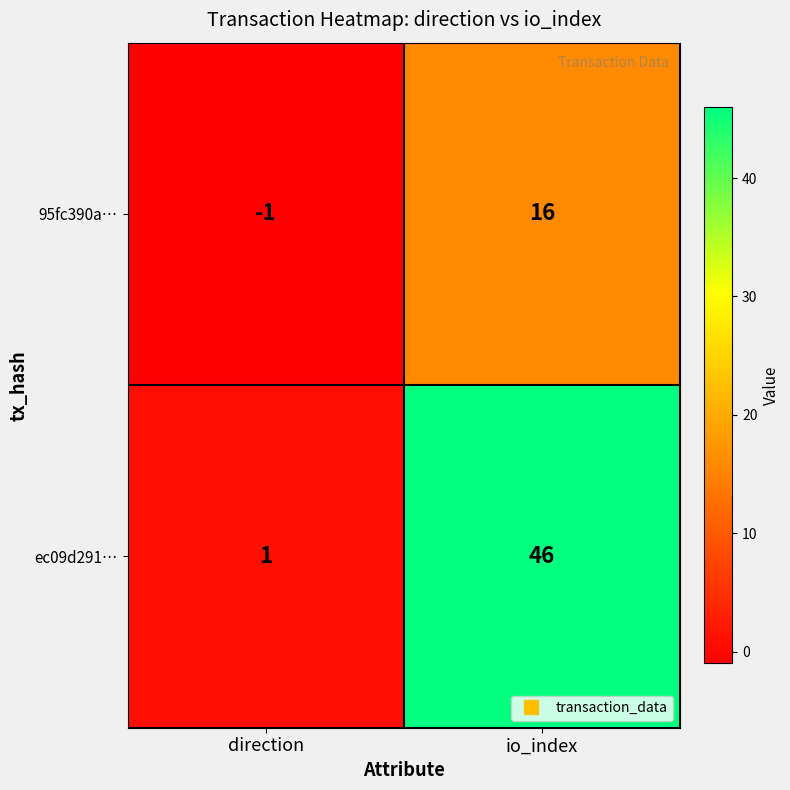

Is the value of 95fc390a… at direction greater than the value of ec09d291… at direction?

No